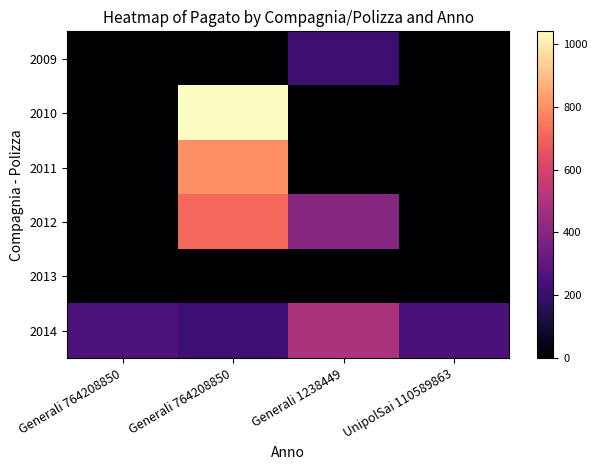

At how many categories does at least one series exceed 392?

2